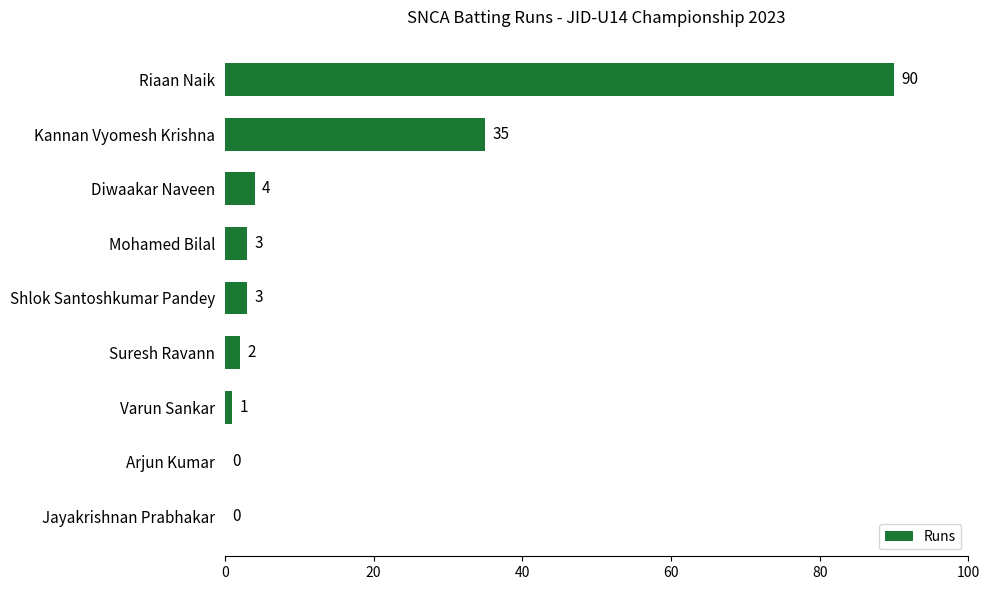

Reading top to bottom, list all the values displayed in this chart.

Riaan Naik=90	Kannan Vyomesh Krishna=35	Diwaakar Naveen=4	Mohamed Bilal=3	Shlok Santoshkumar Pandey=3	Suresh Ravann=2	Varun Sankar=1	Arjun Kumar=0	Jayakrishnan Prabhakar=0